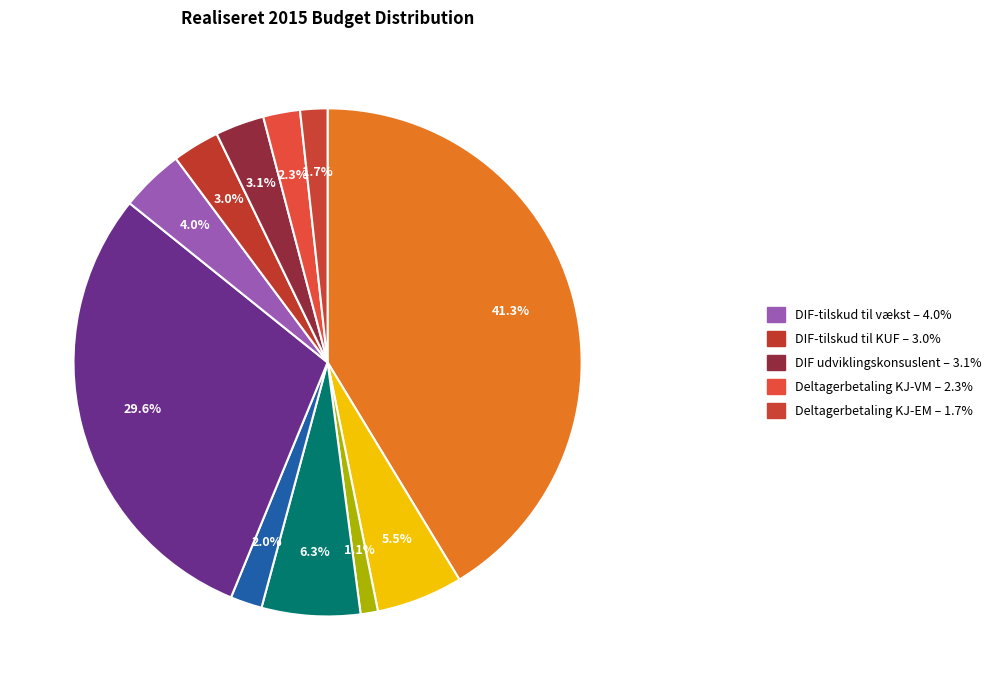

What is the ratio of the value at 41.3% to the value at 1.1%?

37.5